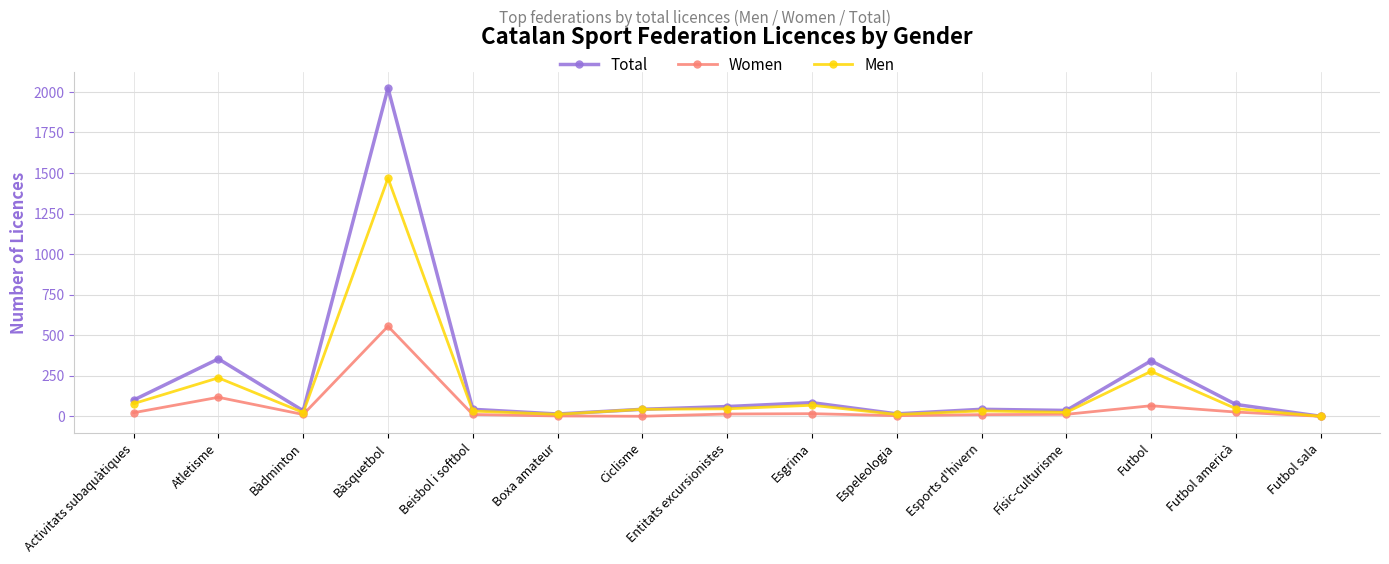

What is the sum of all Women values?

865